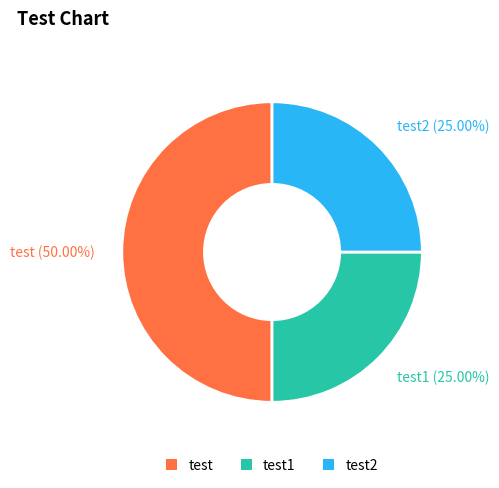

How many slices are in this pie chart?

3